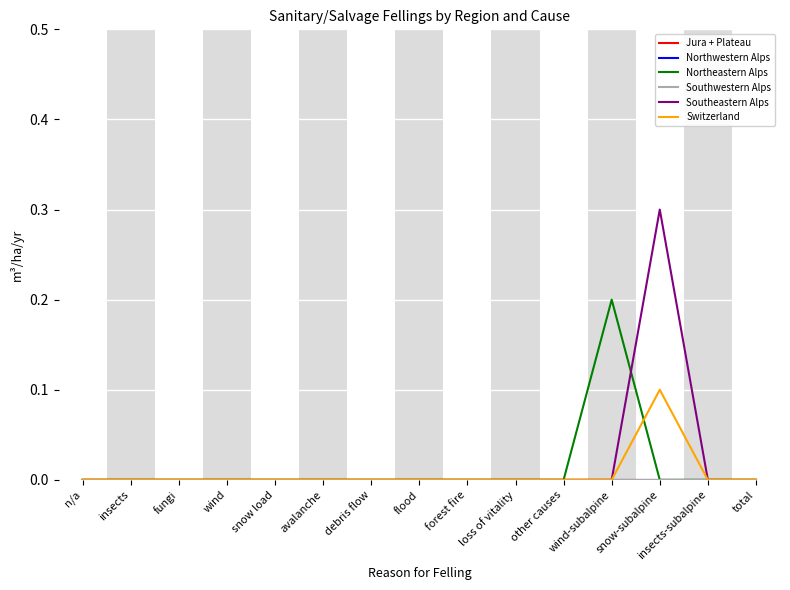

Which category has the highest value in the Southeastern Alps series?

snow-subalpine